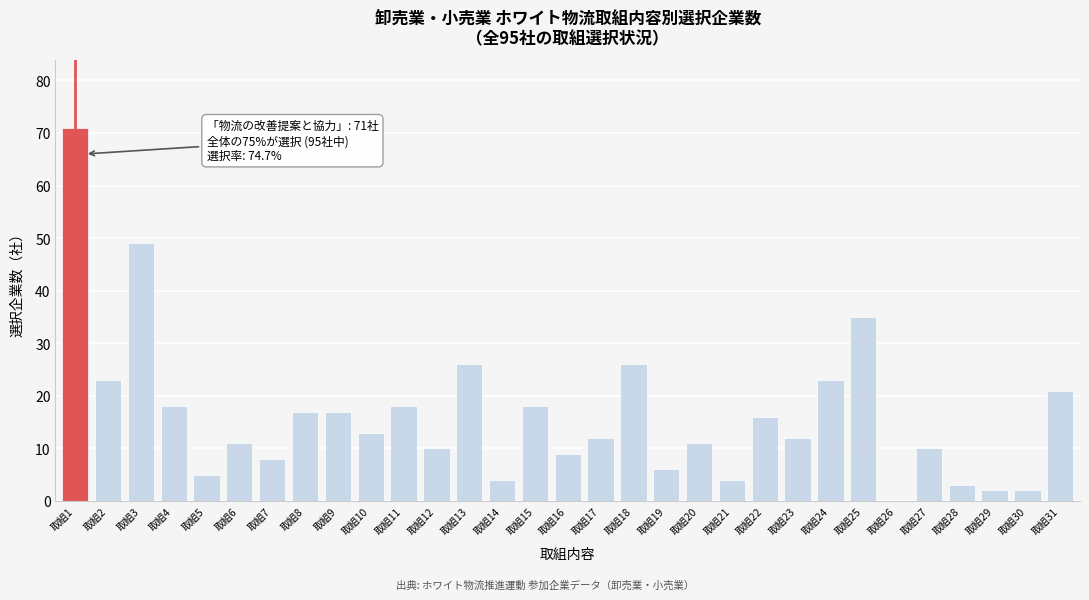

What is the sum of all values?

500